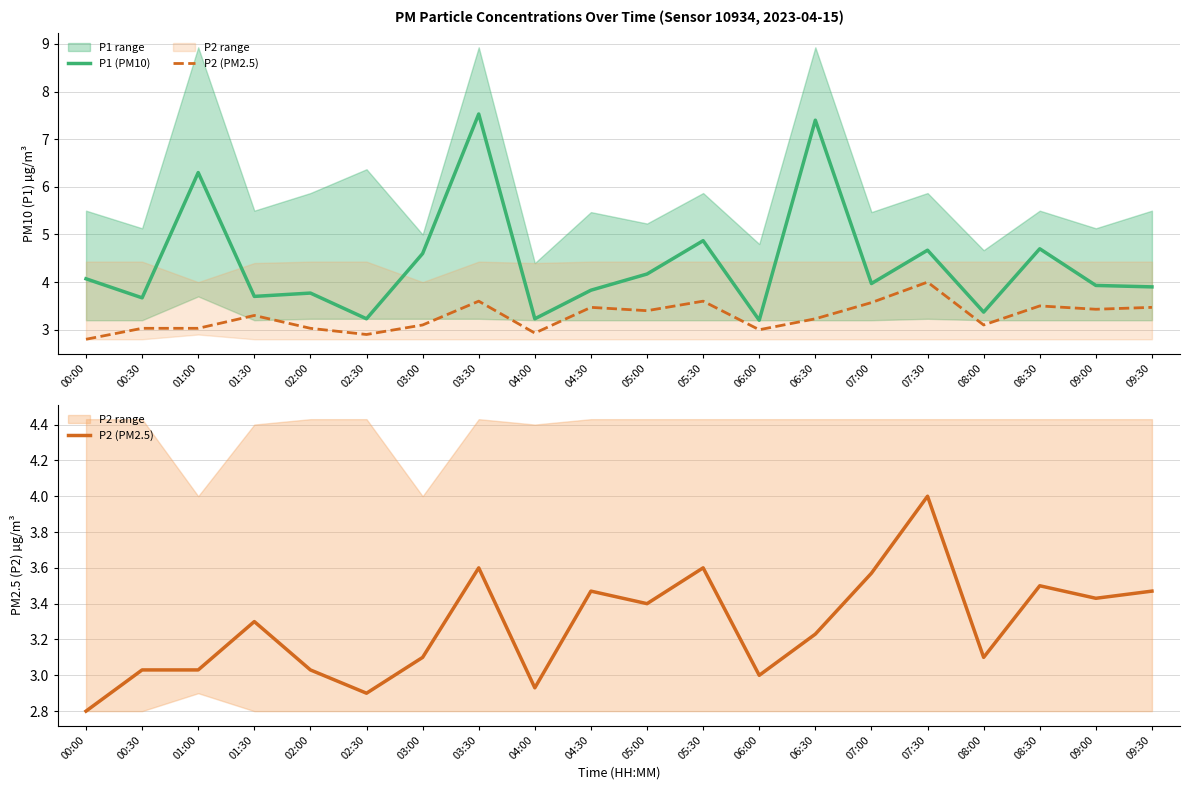

True or false: P2 (PM2.5) and P1 (PM10) intersect in this chart.

False